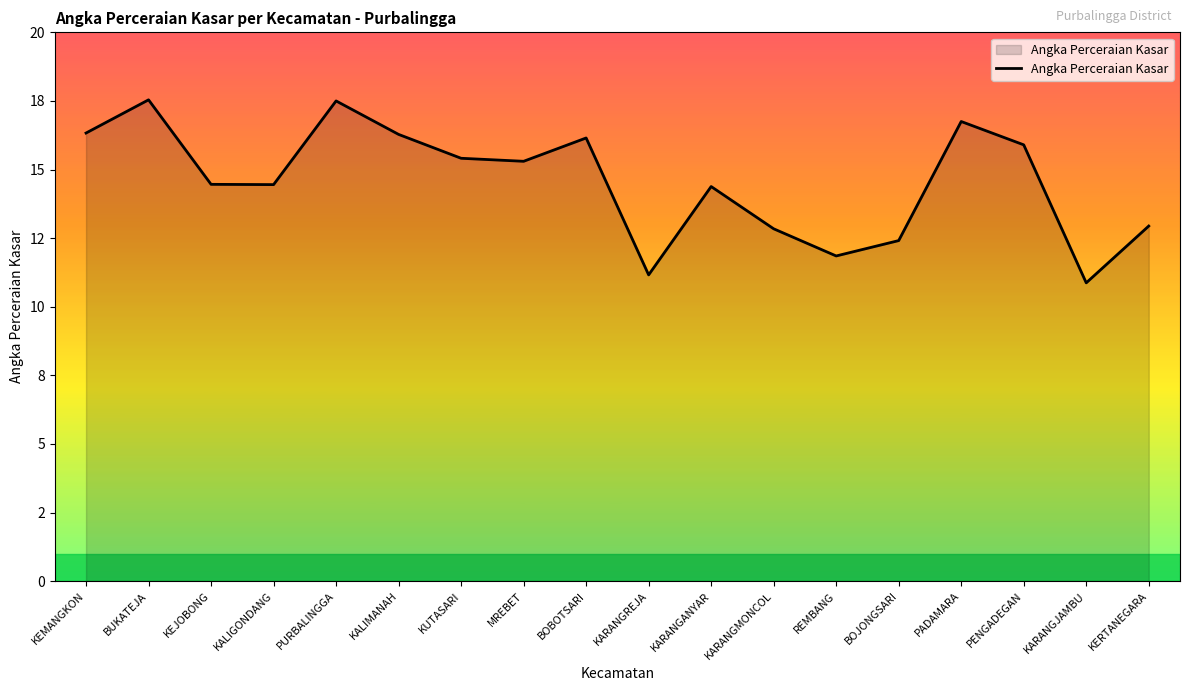

Where does the data first go above 15?

KEMANGKON